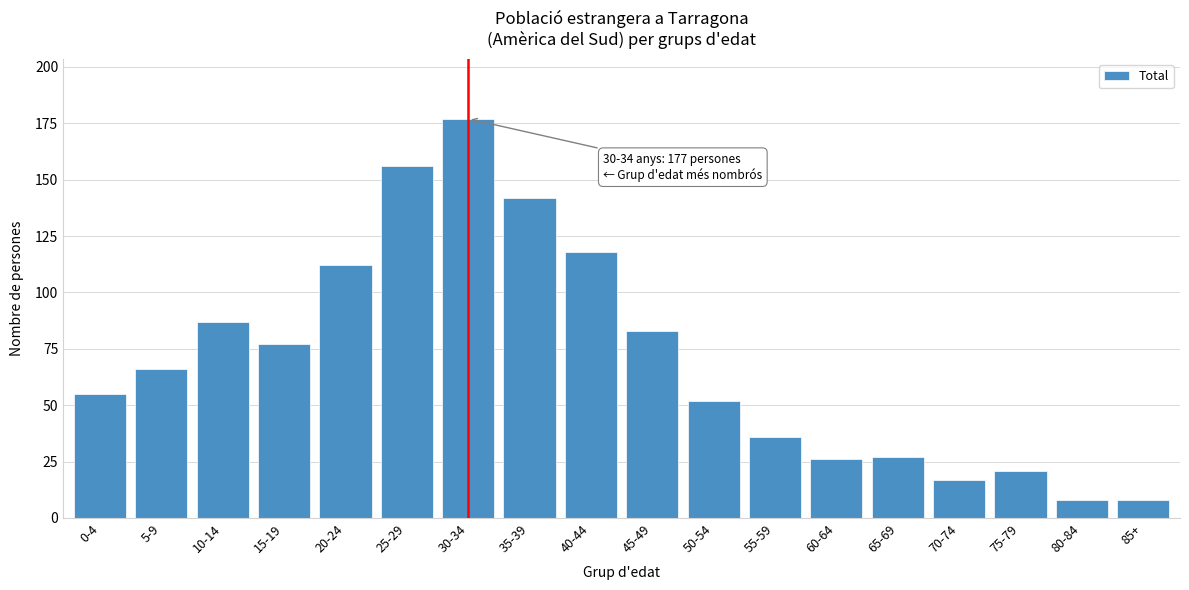

Reading left to right, what are all the values shown in this chart?

55	66	87	77	112	156	177	142	118	83	52	36	26	27	17	21	8	8